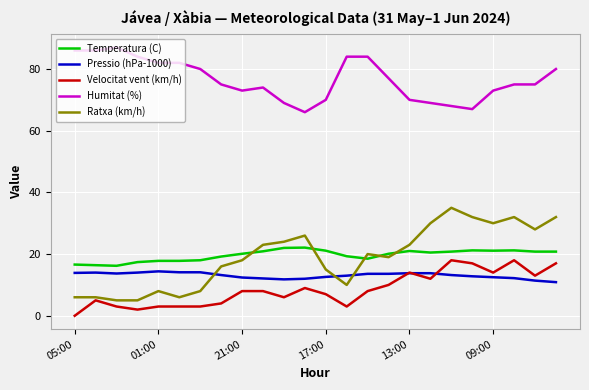

Which series has the largest total across all categories?

Humitat (%)